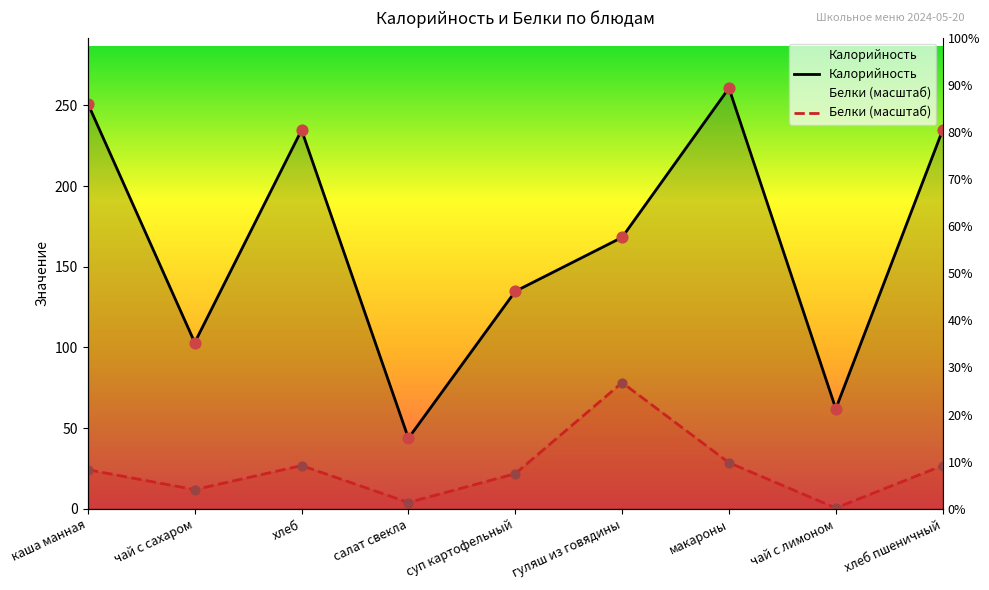

Which series contains the lowest Y value?

Белки (масштаб)